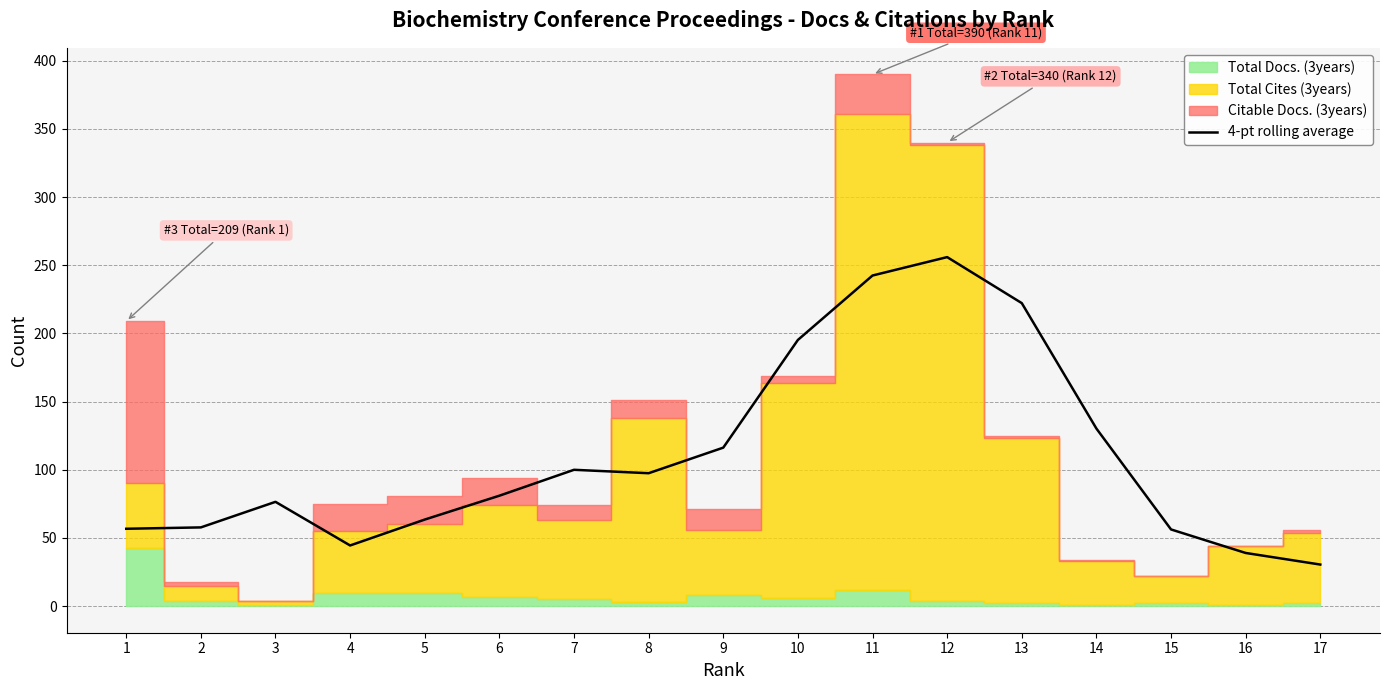

How many data points does each series have?

17